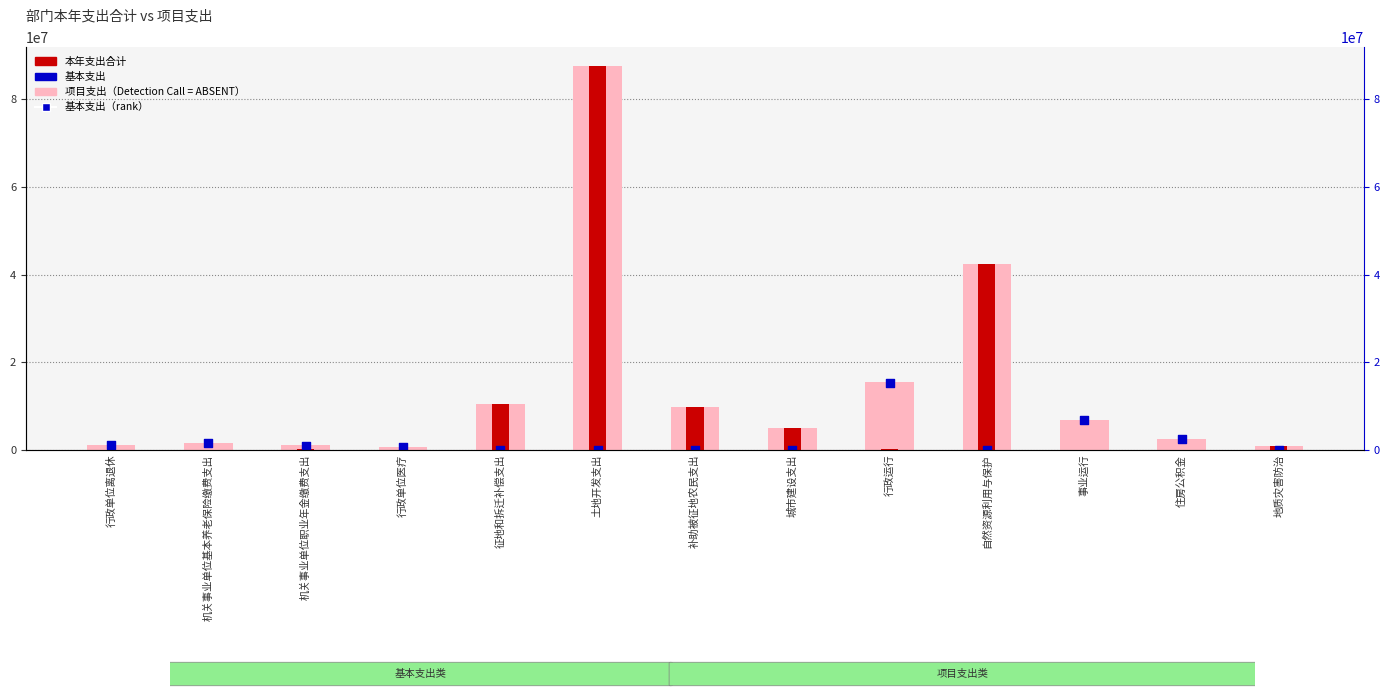

Which series reaches the minimum Y coordinate?

项目支出